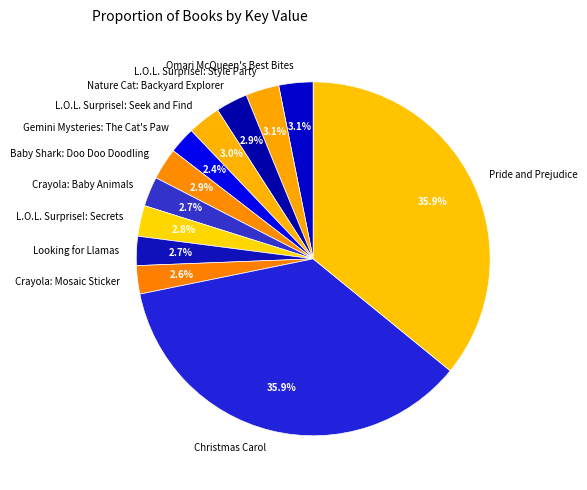

To the nearest percent, what is the average slice percentage?

8%